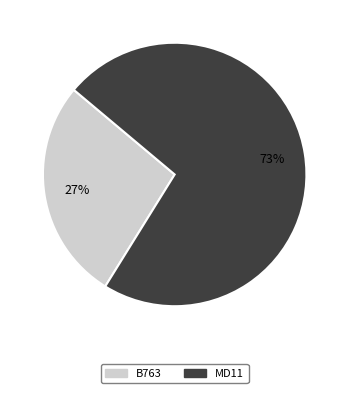

Which has a higher value, B763 or MD11?

MD11